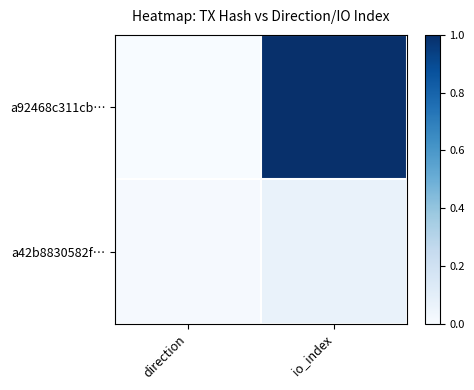

Which label corresponds to the largest value in the chart?

io_index